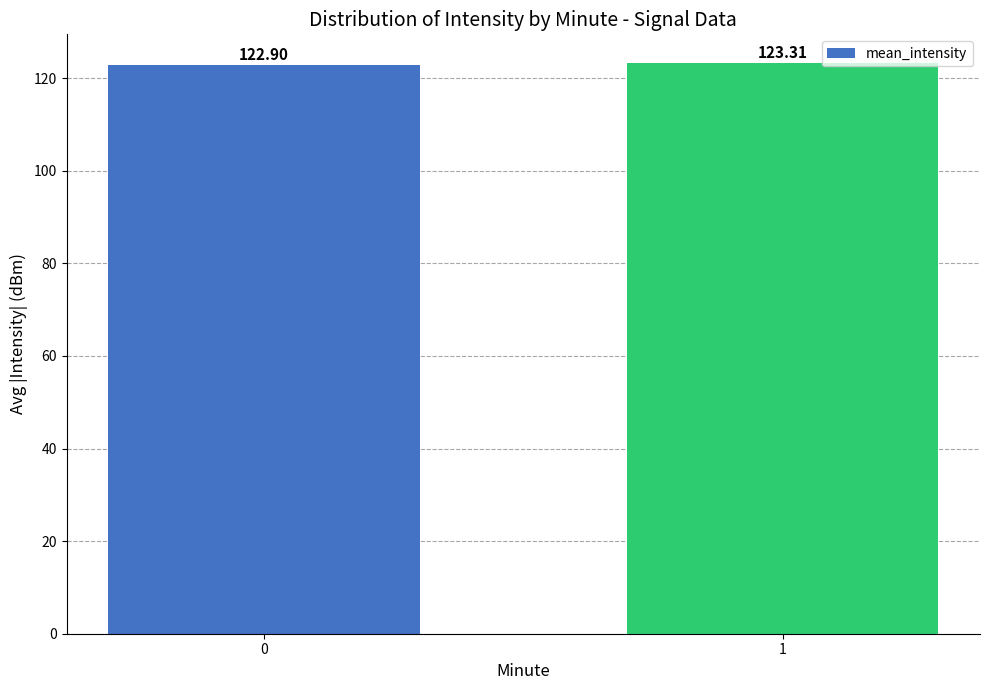

What is the value of the 2nd bar from the left?

123.3